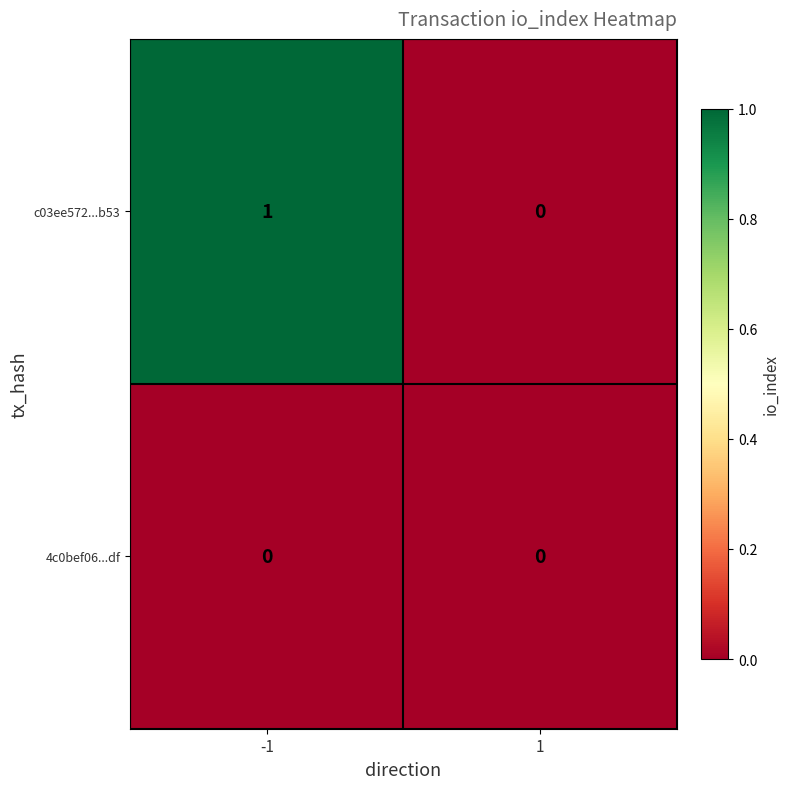

What is the total value across all series at -1?

1